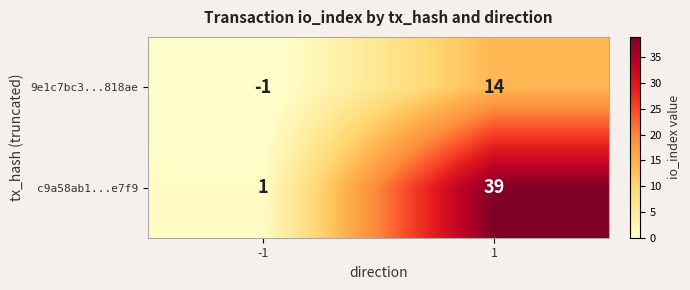

List the series in order of their overall mean, lowest first.

9e1c7bc3...818ae, c9a58ab1...e7f9